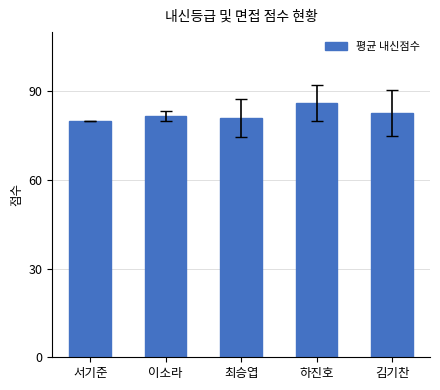

How many data points does each series have?

5